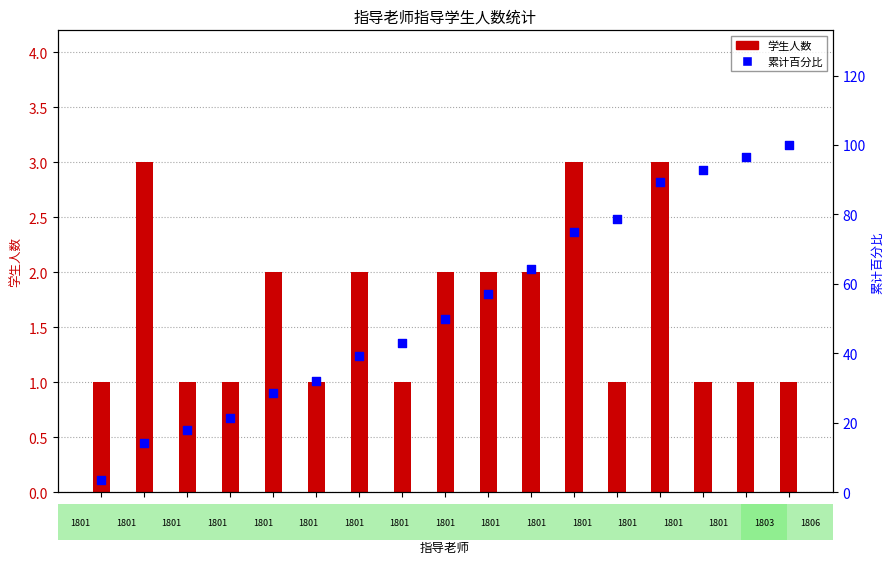

Which series contains the highest Y value?

累计百分比